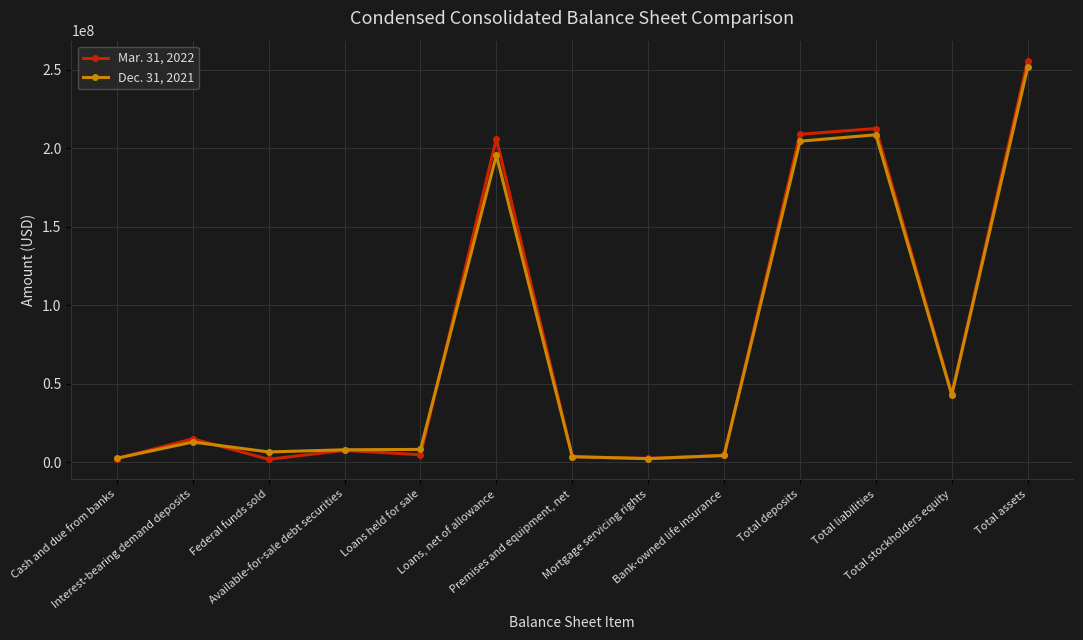

True or false: Dec. 31, 2021 has a value of 24135438 at Total stockholders equity.

False